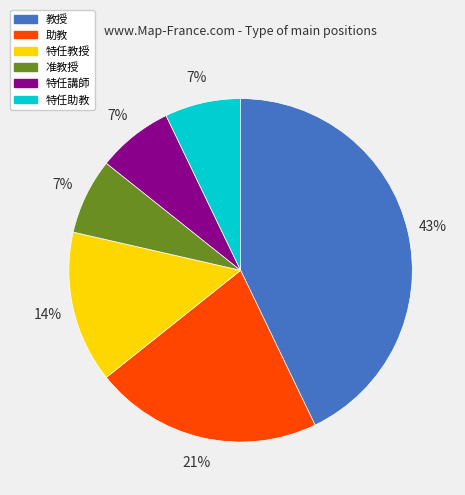

To the nearest percent, what percentage of the pie is 教授?

43%